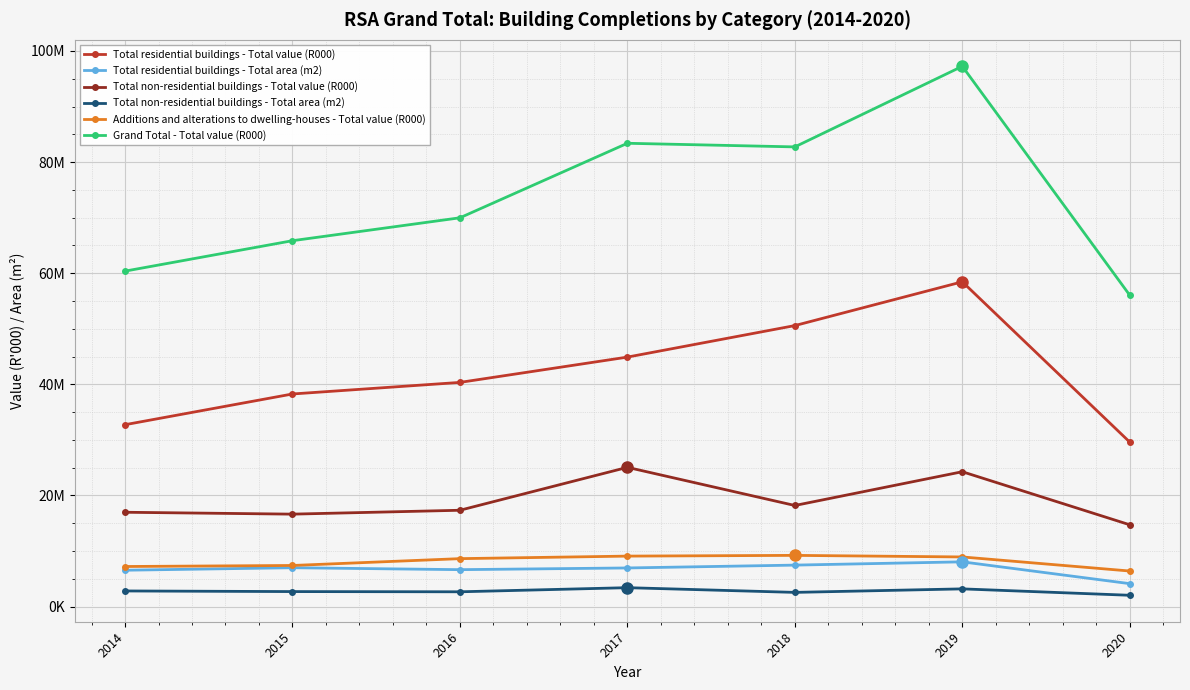

Is this an area chart (filled region under the line)?

No